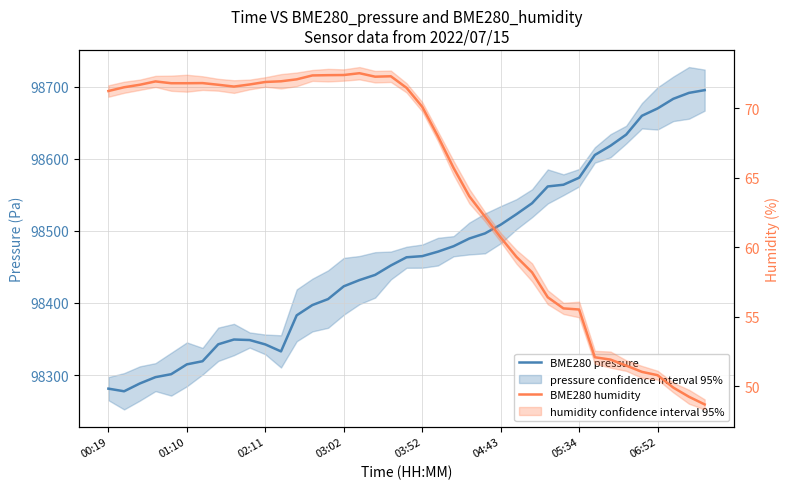

Which series has the largest total across all categories?

BME280 pressure